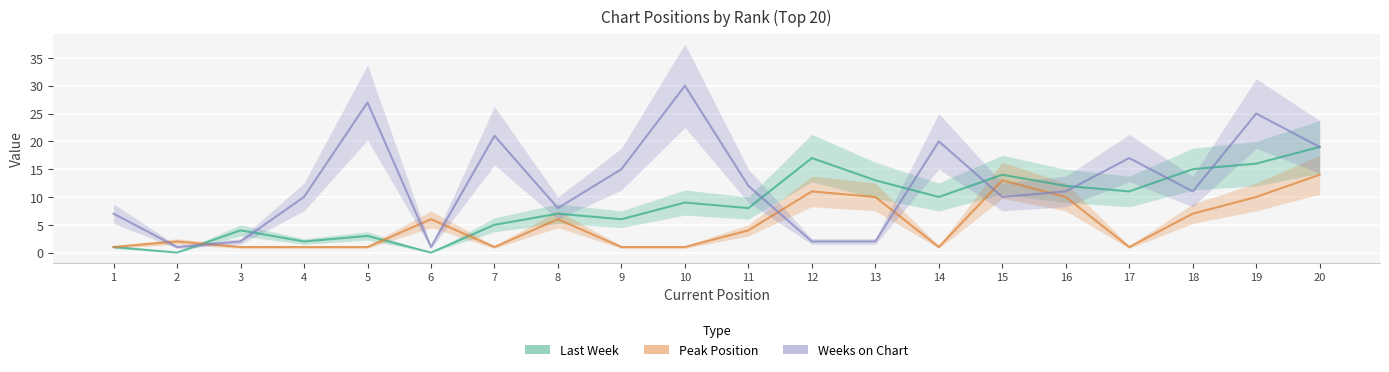

Which series ends up on top after the final intersection of Peak Position and Last Week?

Last Week